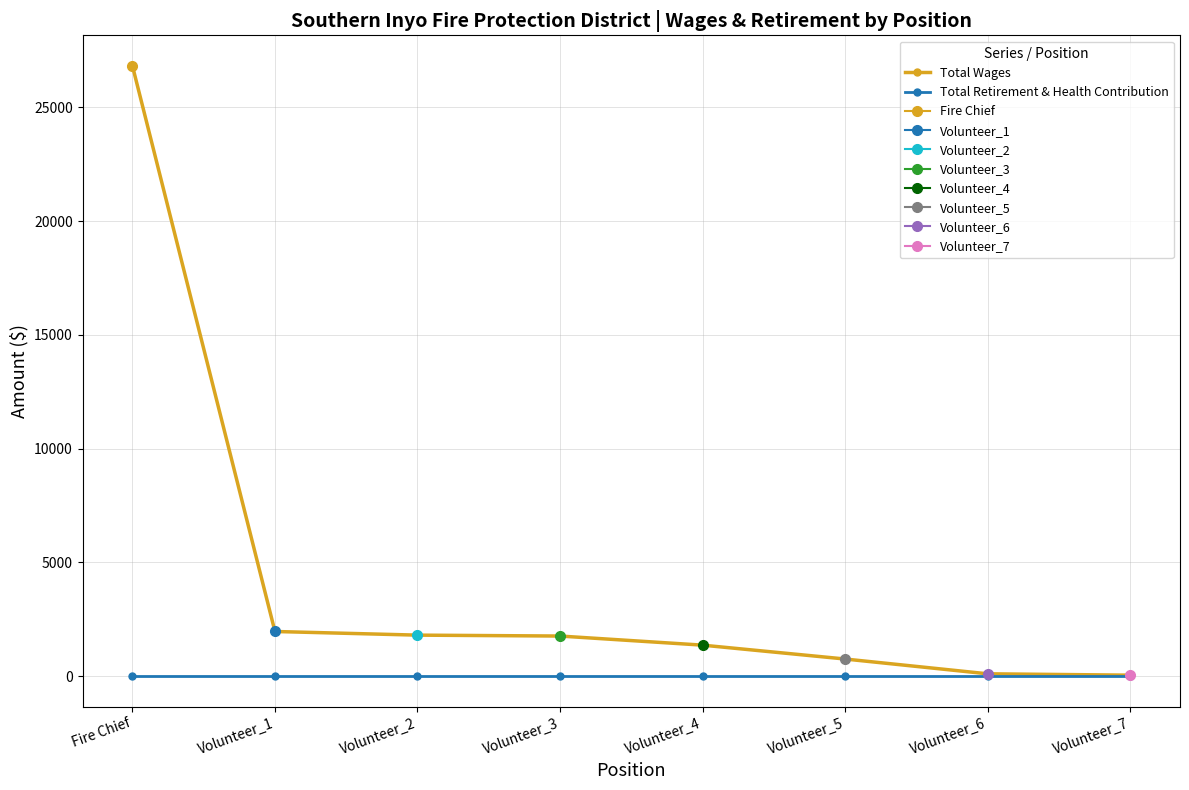

True or false: Total Wages has a value of 1134 at Volunteer_3.

False